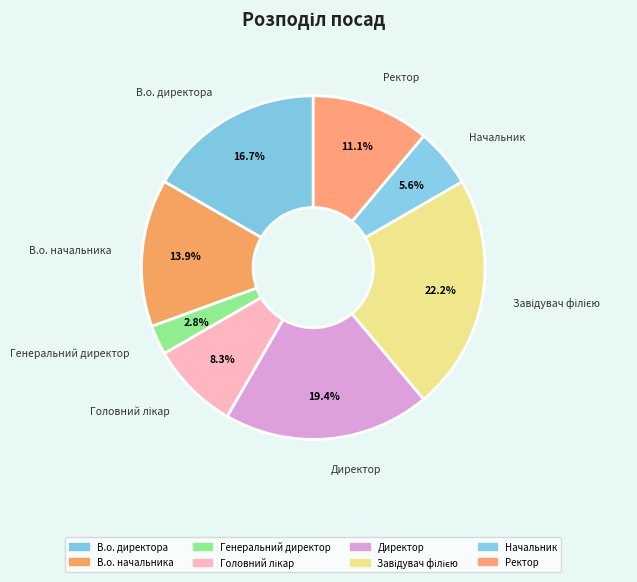

Is the sum of Генеральний директор and Начальник greater than half?

No